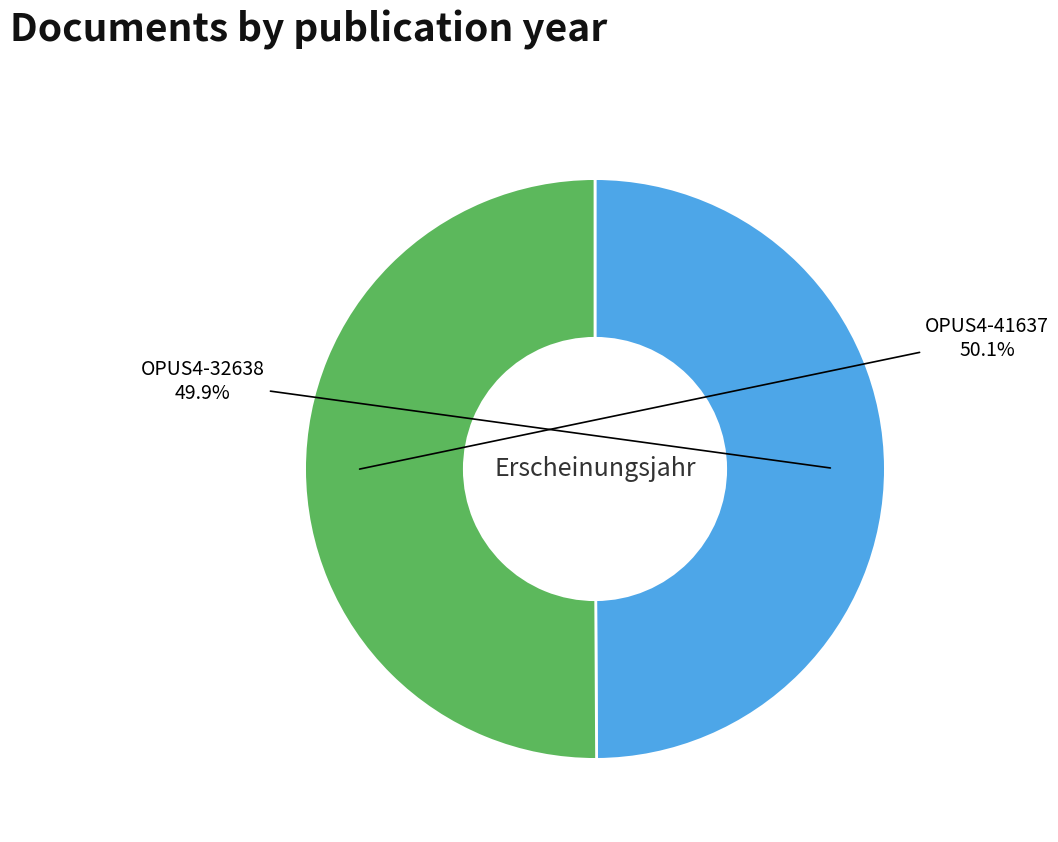

What is the total percentage of OPUS4-41637 and OPUS4-32638?

100.0%